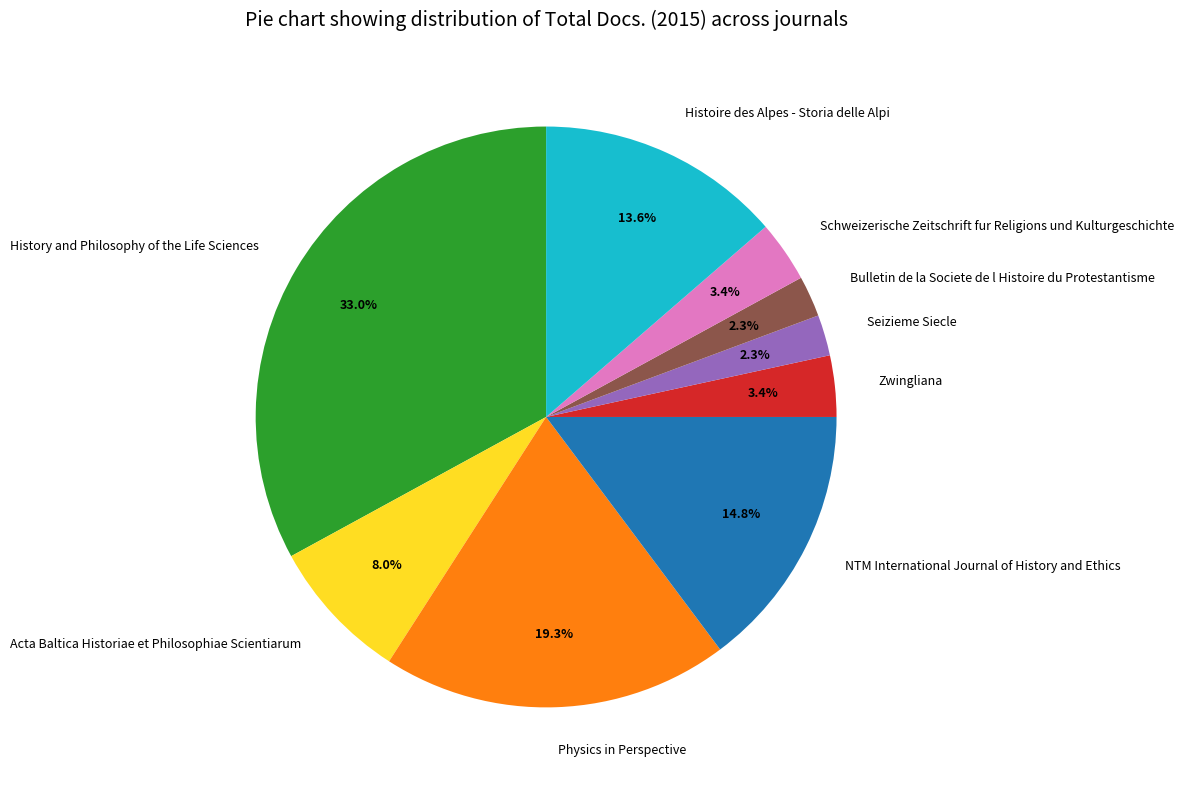

To the nearest percent, what portion does Bulletin de la Societe de l Histoire du Protestantisme represent?

2%